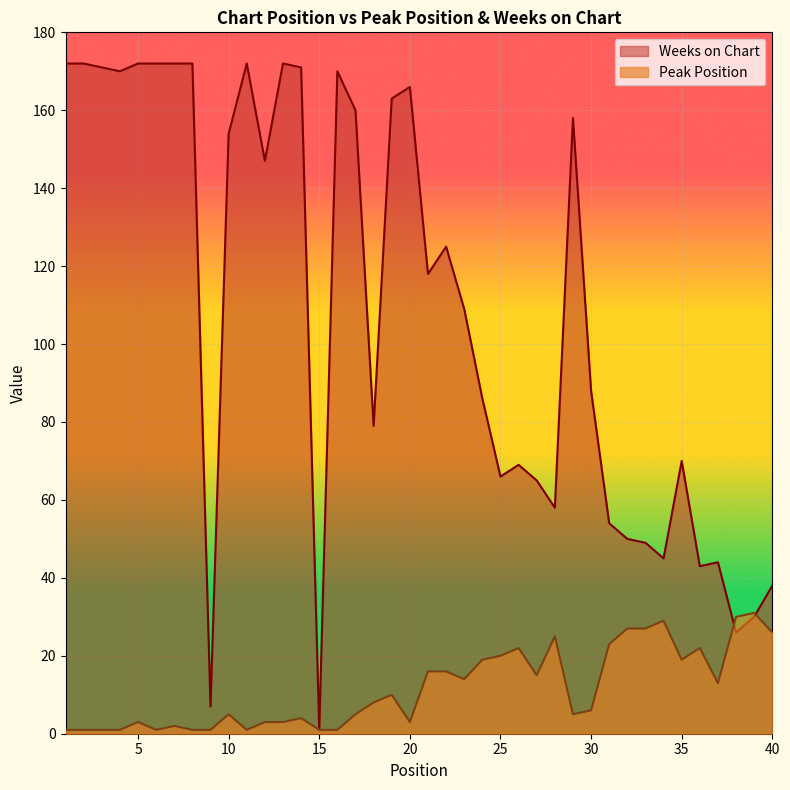

Does the chart display data point markers on the line(s)?

No